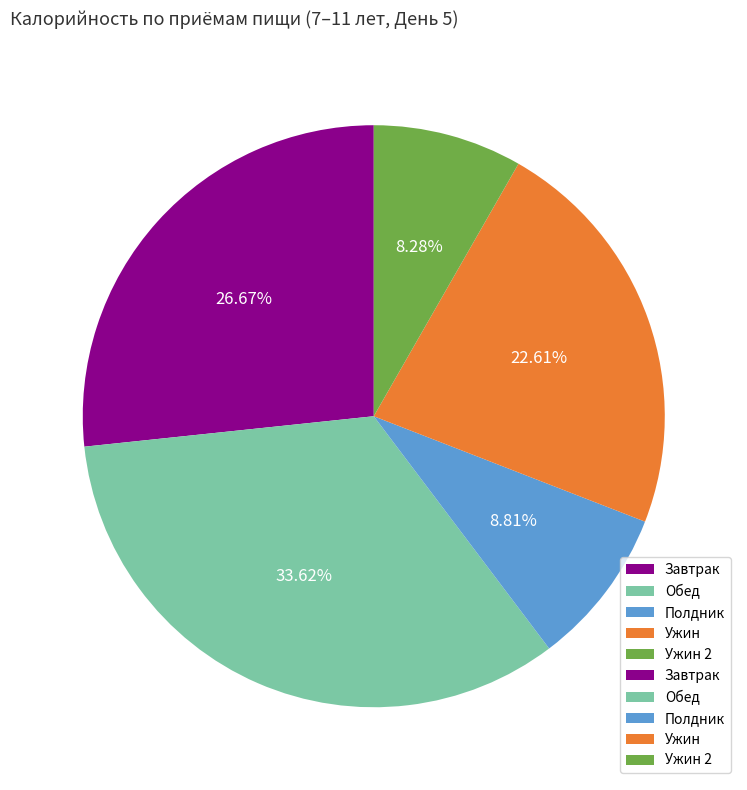

What percentage is the Ужин 2 slice, to the nearest percent?

8%